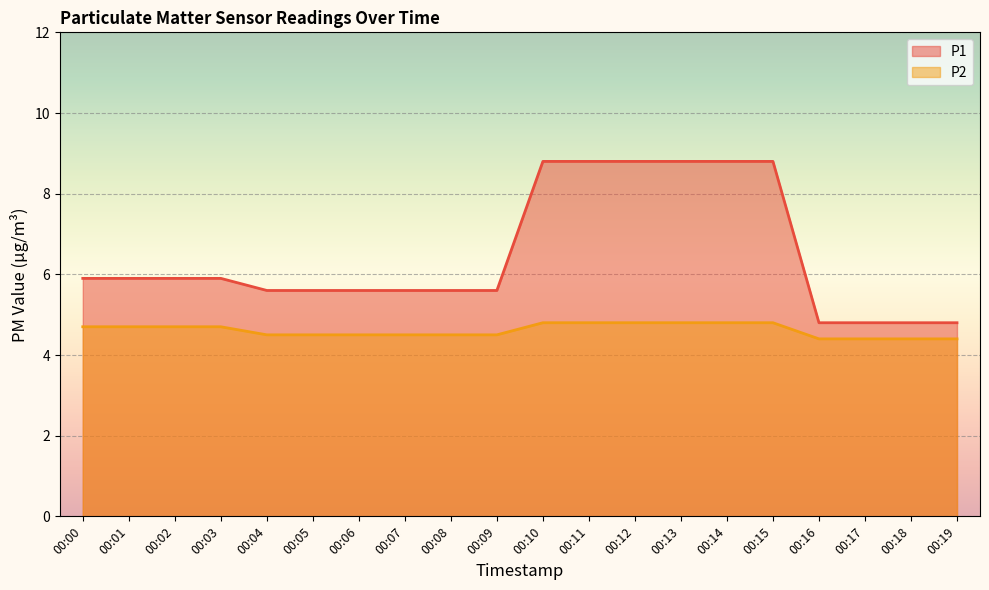

What is the difference between the highest and lowest values at 00:06?

1.1